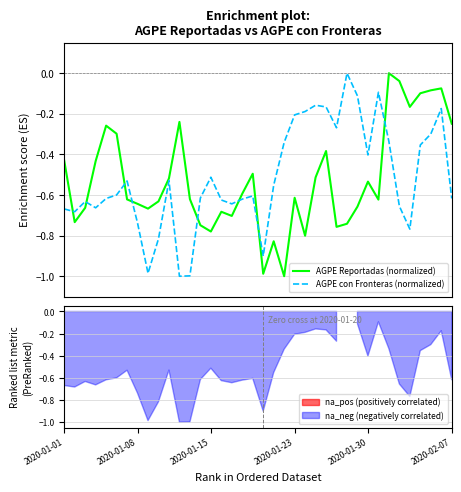

What position from the right is 2020-01-23?

16